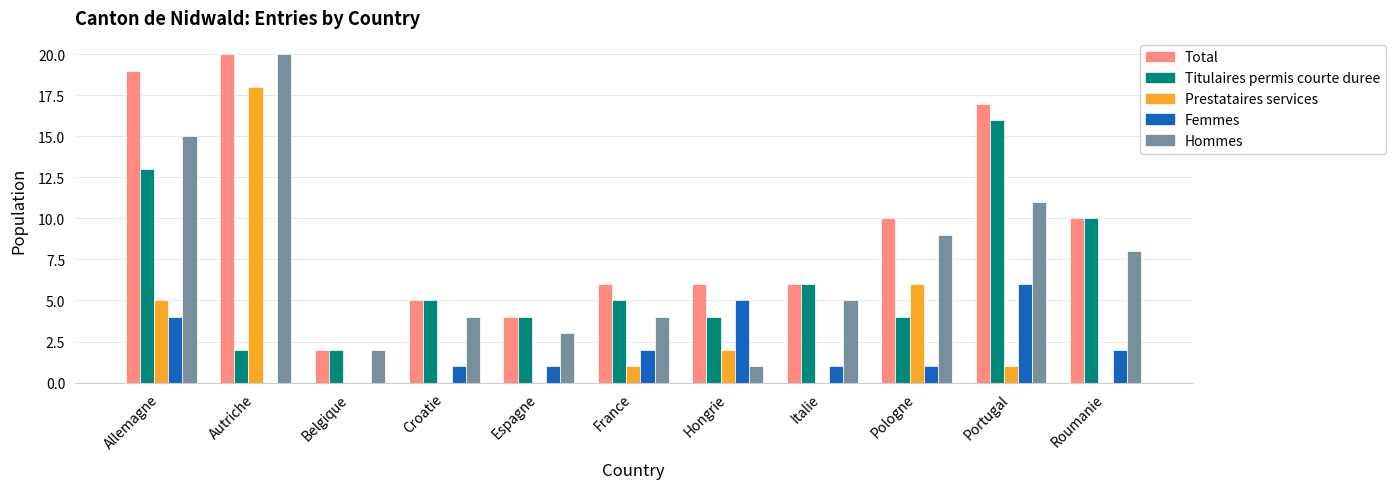

Reading right to left, what are all the values shown in this chart?

Total: 10	17	10	6	6	6	4	5	2	20	19
Titulaires permis courte duree: 10	16	4	6	4	5	4	5	2	2	13
Prestataires services: 0	1	6	0	2	1	0	0	0	18	5
Femmes: 2	6	1	1	5	2	1	1	0	0	4
Hommes: 8	11	9	5	1	4	3	4	2	20	15